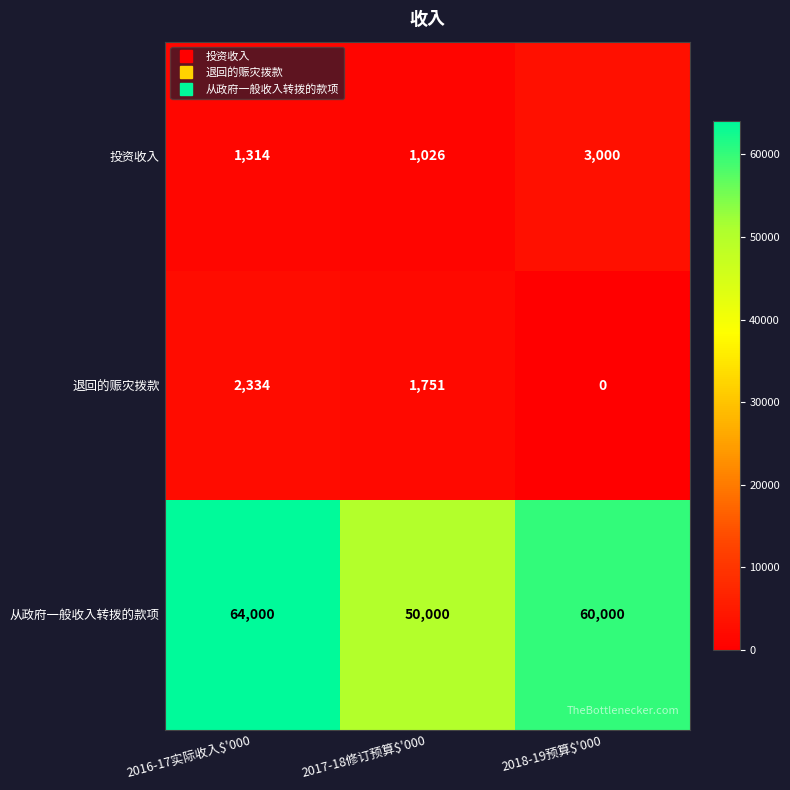

Is it true that 退回的赈灾拨款 equals 0 at 2018-19预算$'000?

True